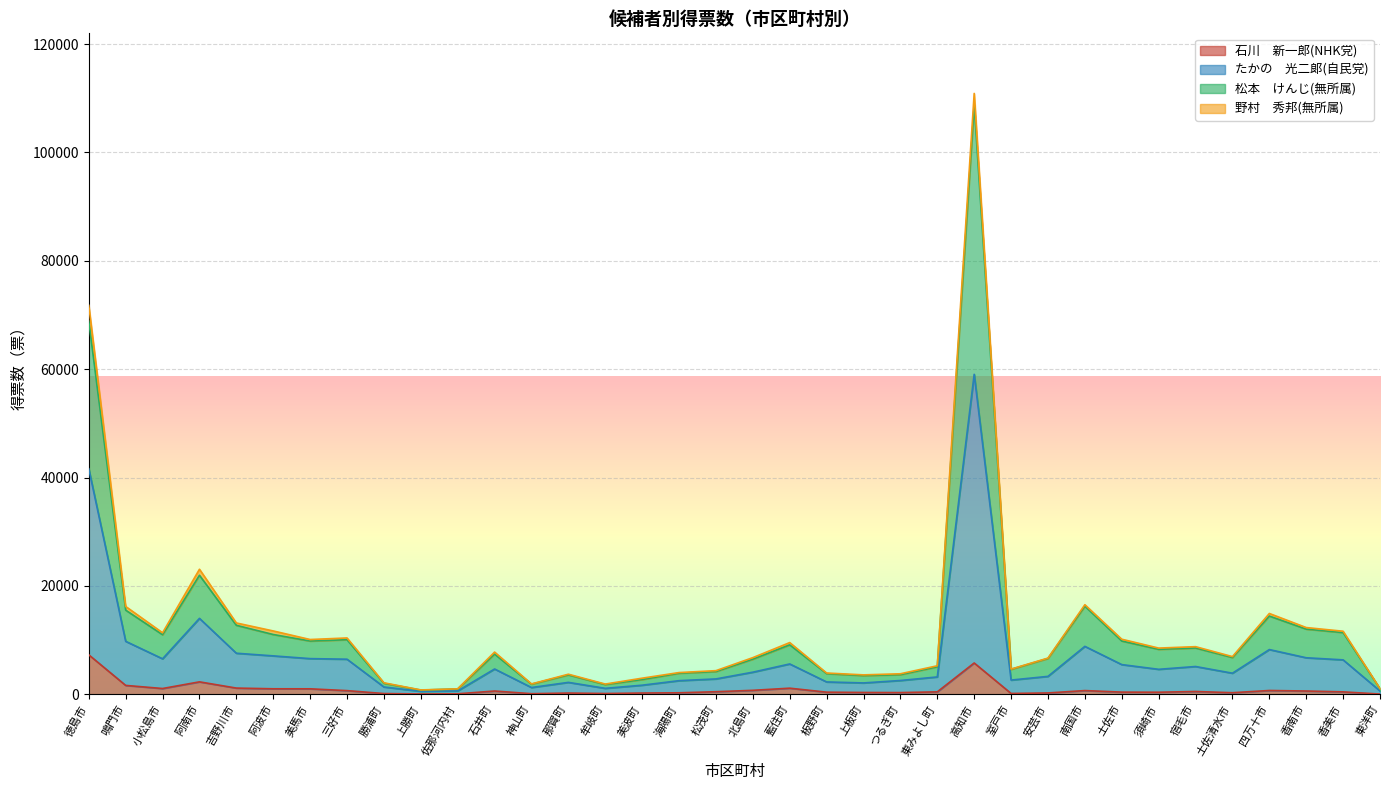

At which category is the sum across all series the highest?

高知市